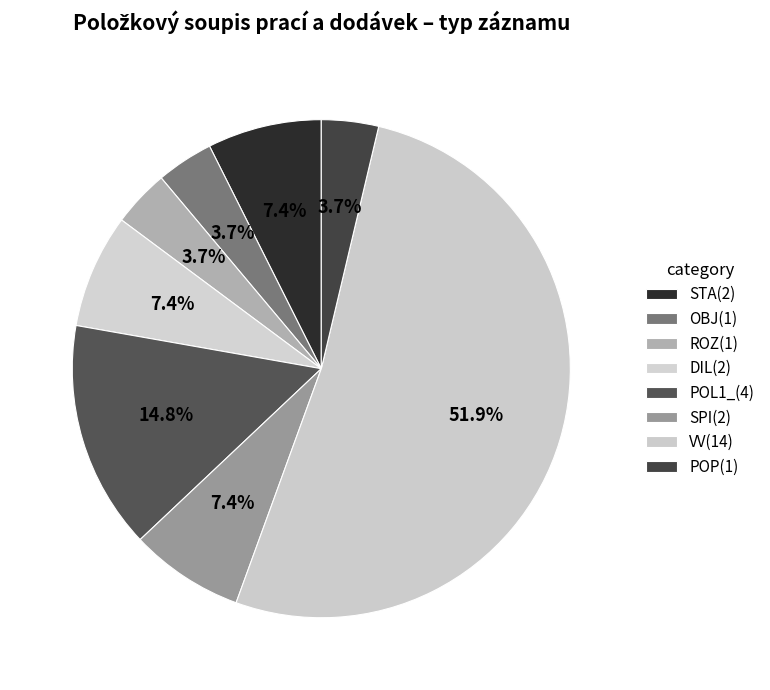

How many segments does this pie chart have?

8